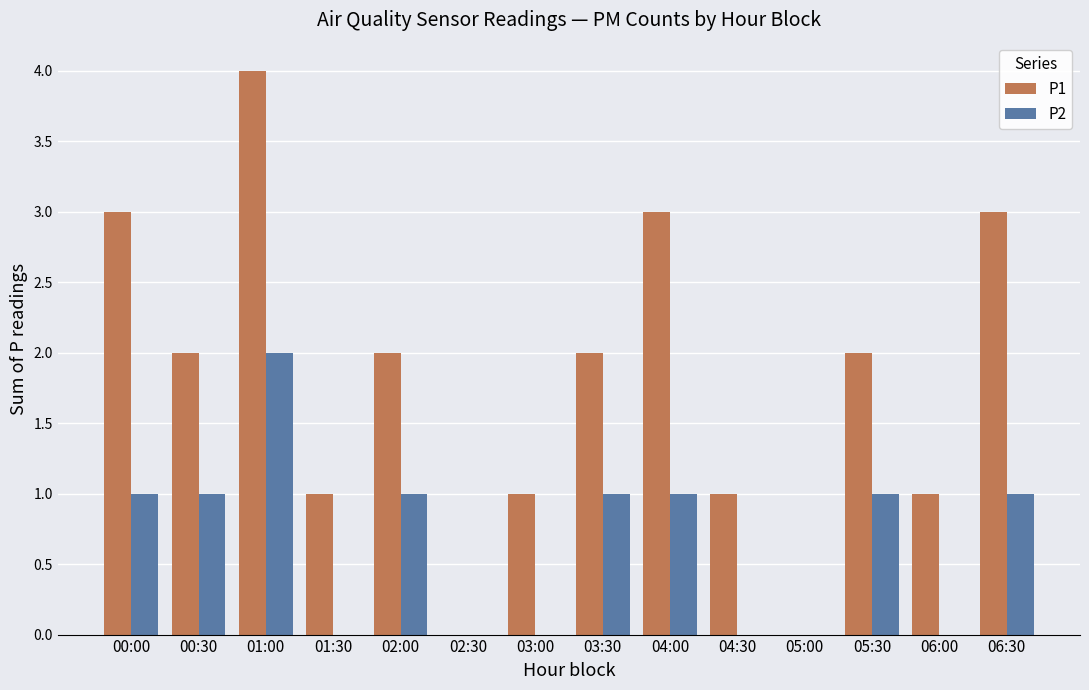

What is the sum of all P1 values?

25